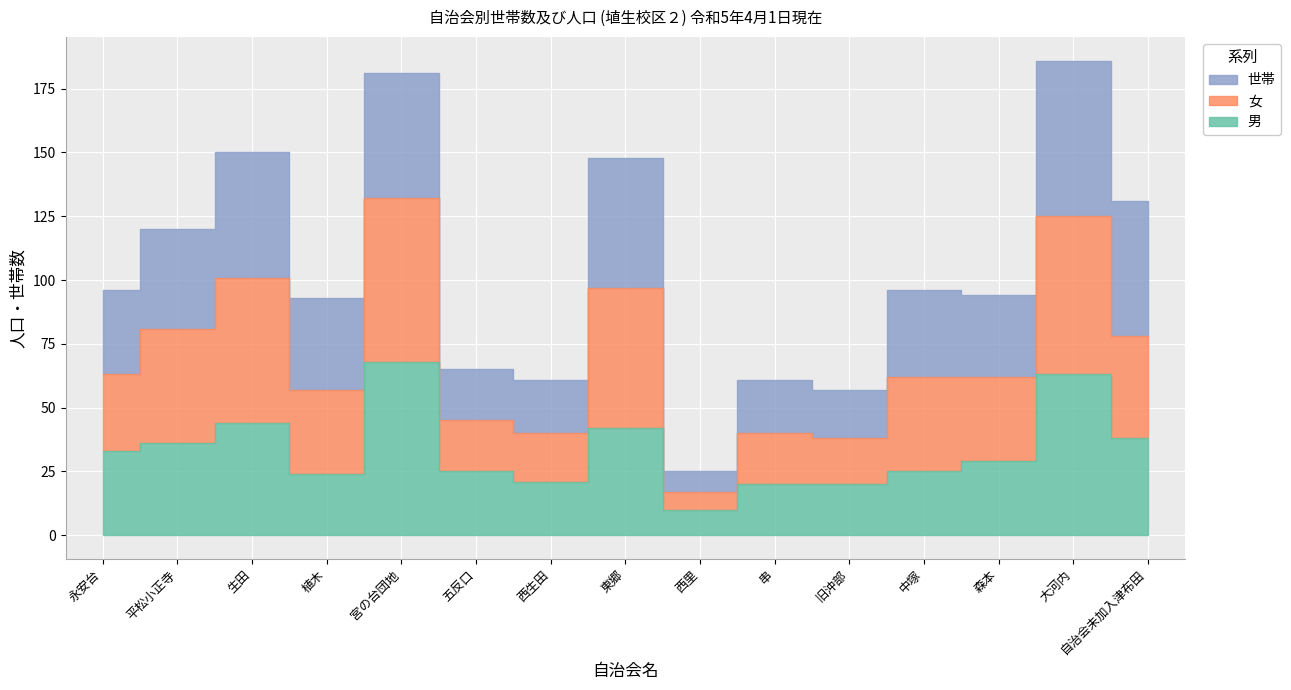

Where do 男 and 世帯 first cross each other?

植木 and 宮の台団地